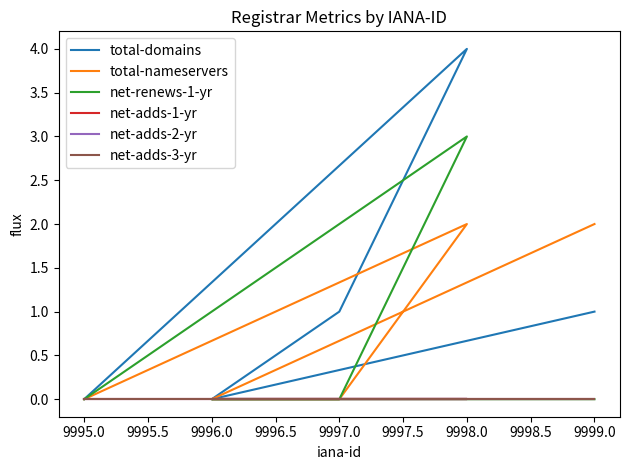

Is this an area chart (filled region under the line)?

No